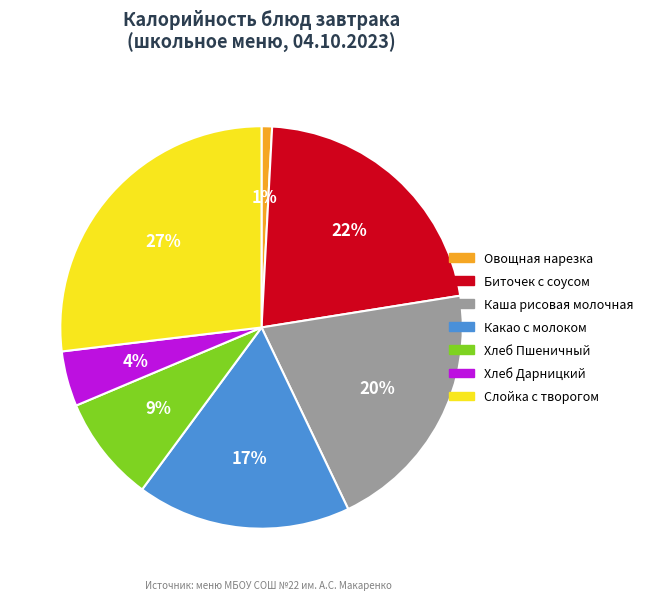

Rank the categories by value from lowest to highest.

Овощная нарезка, Хлеб Дарницкий, Хлеб Пшеничный, Какао с молоком, Каша рисовая молочная, Биточек с соусом, Слойка с творогом